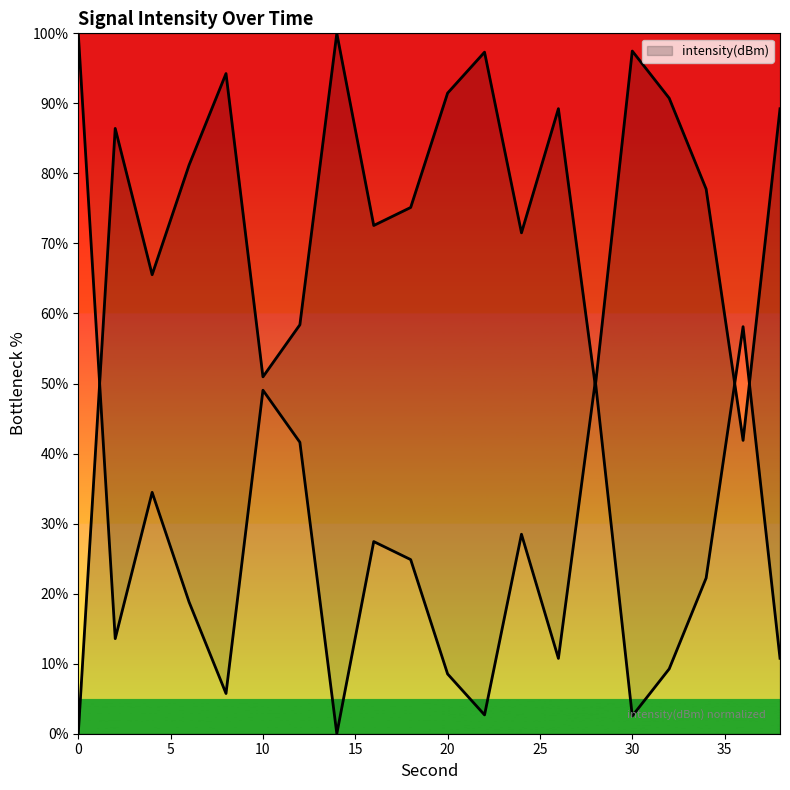

How many values are below 81?

10